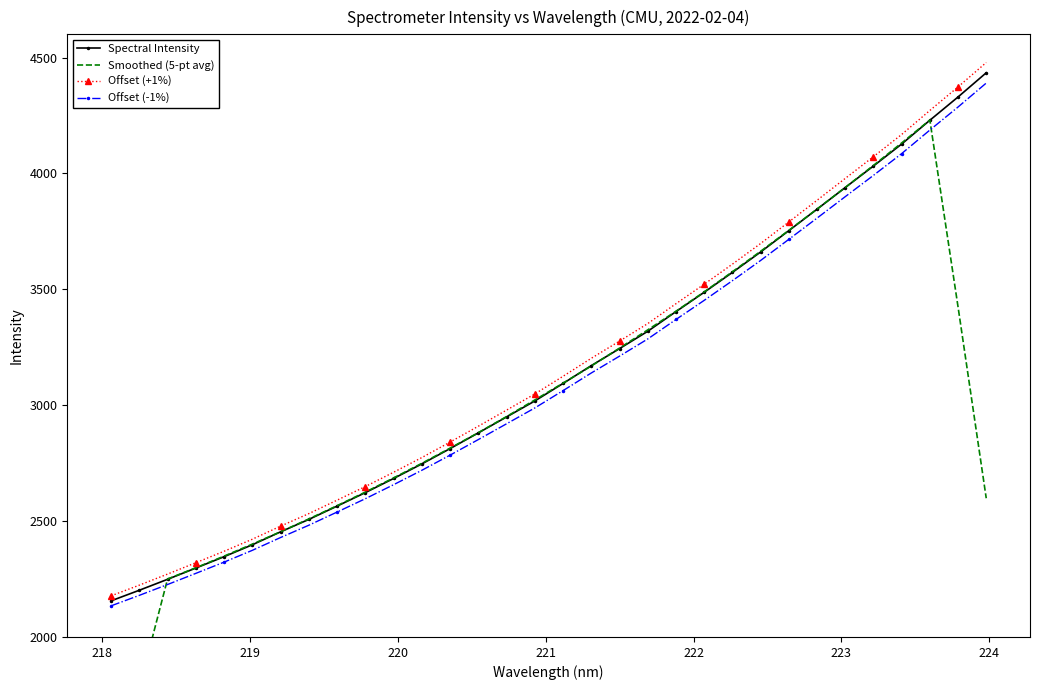

How many lines are shown in the chart?

4